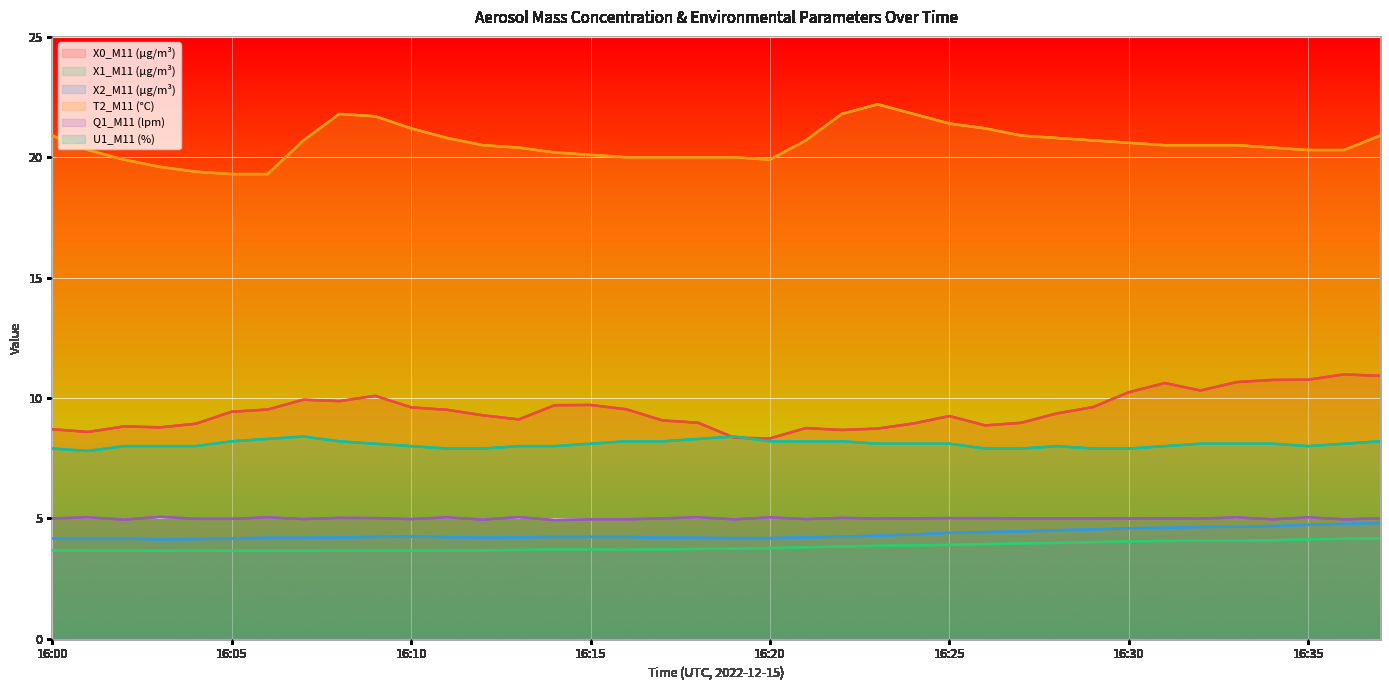

What are all the series names shown in the legend?

X0_M11 (μg/m³), X1_M11 (μg/m³), X2_M11 (μg/m³), T2_M11 (°C), Q1_M11 (lpm), U1_M11 (%)